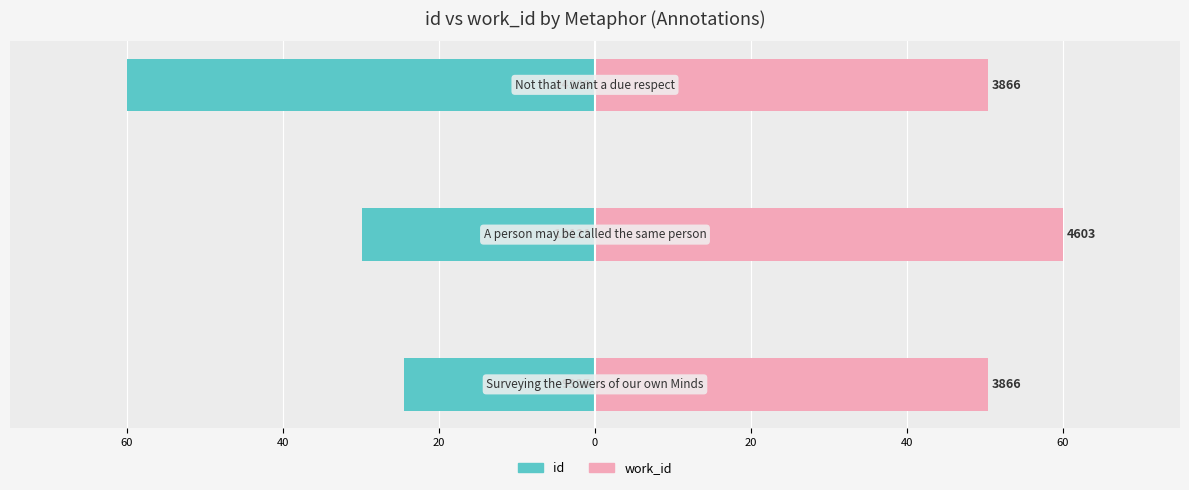

List the series in order of their overall mean, lowest first.

id, work_id